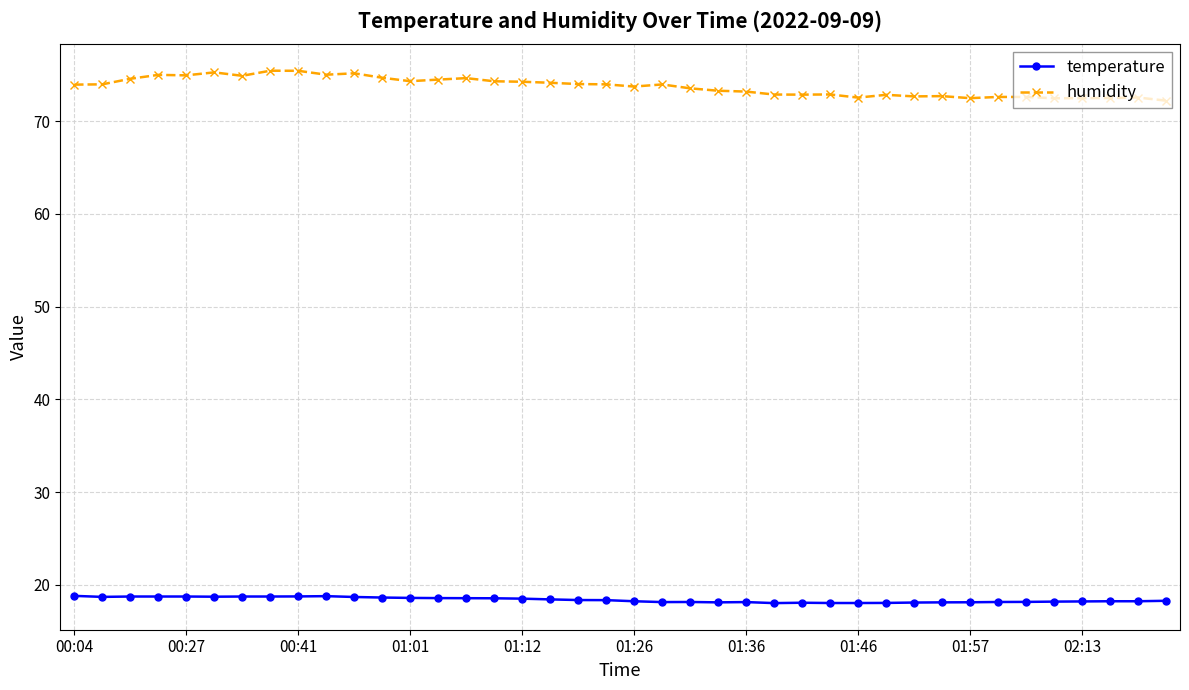

Rank the series by their maximum value, from highest to lowest.

humidity, temperature